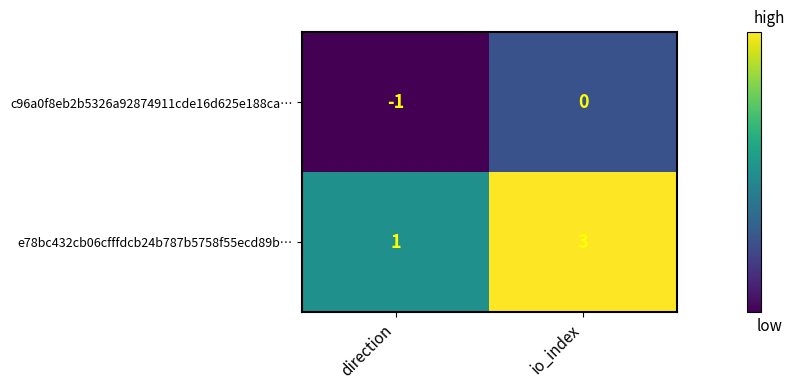

What is the sum of the e78bc432cb06cfffdcb24b787b5758f55ecd89b… values at direction and io_index?

4